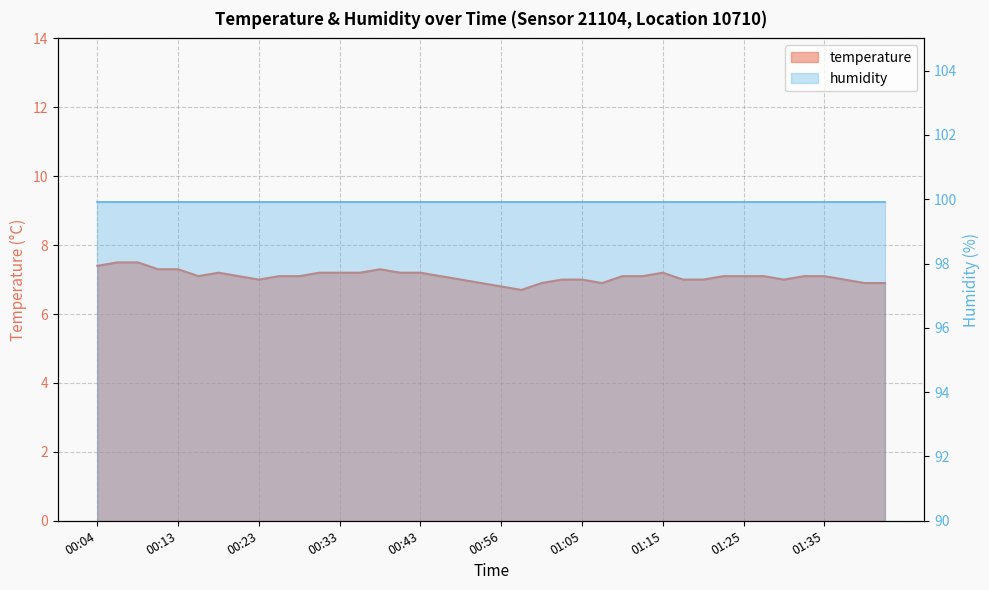

How many values are between 7 and 8?

33